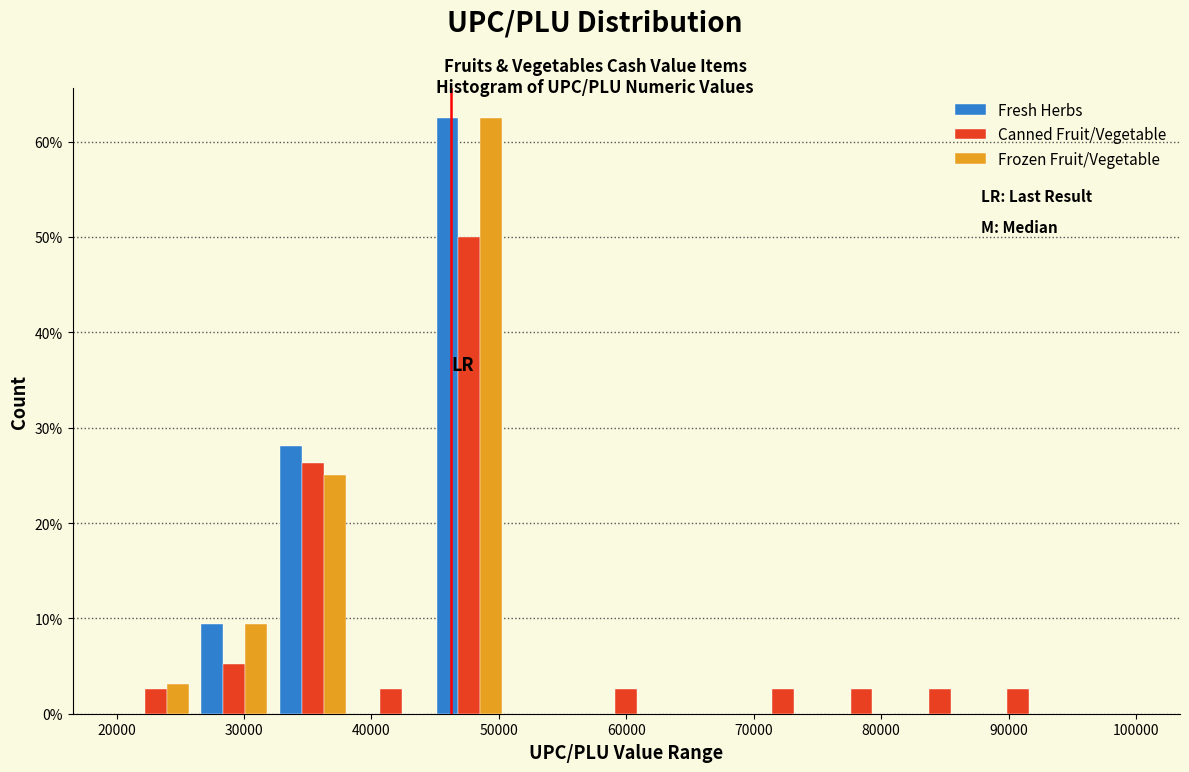

Reading left to right, transcribe this chart: for each range on the x-axis, give the height of each series' bar. Neither the bar edges nor the heights are printed on the chart, so give them approximately, as read against the axes.

20000 to 26000: Fresh Herbs=0	Canned Fruit/Vegetable=3	Frozen Fruit/Vegetable=3
26000 to 32000: Fresh Herbs=9	Canned Fruit/Vegetable=5	Frozen Fruit/Vegetable=9
32000 to 38000: Fresh Herbs=28	Canned Fruit/Vegetable=26	Frozen Fruit/Vegetable=25
38000 to 45000: Fresh Herbs=0	Canned Fruit/Vegetable=3	Frozen Fruit/Vegetable=0
45000 to 51000: Fresh Herbs=63	Canned Fruit/Vegetable=50	Frozen Fruit/Vegetable=63
51000 to 57000: Fresh Herbs=0	Canned Fruit/Vegetable=0	Frozen Fruit/Vegetable=0
57000 to 63000: Fresh Herbs=0	Canned Fruit/Vegetable=3	Frozen Fruit/Vegetable=0
63000 to 69000: Fresh Herbs=0	Canned Fruit/Vegetable=0	Frozen Fruit/Vegetable=0
69000 to 75000: Fresh Herbs=0	Canned Fruit/Vegetable=3	Frozen Fruit/Vegetable=0
75000 to 82000: Fresh Herbs=0	Canned Fruit/Vegetable=3	Frozen Fruit/Vegetable=0
82000 to 88000: Fresh Herbs=0	Canned Fruit/Vegetable=3	Frozen Fruit/Vegetable=0
88000 to 94000: Fresh Herbs=0	Canned Fruit/Vegetable=3	Frozen Fruit/Vegetable=0
94000 to 100000: Fresh Herbs=0	Canned Fruit/Vegetable=0	Frozen Fruit/Vegetable=0